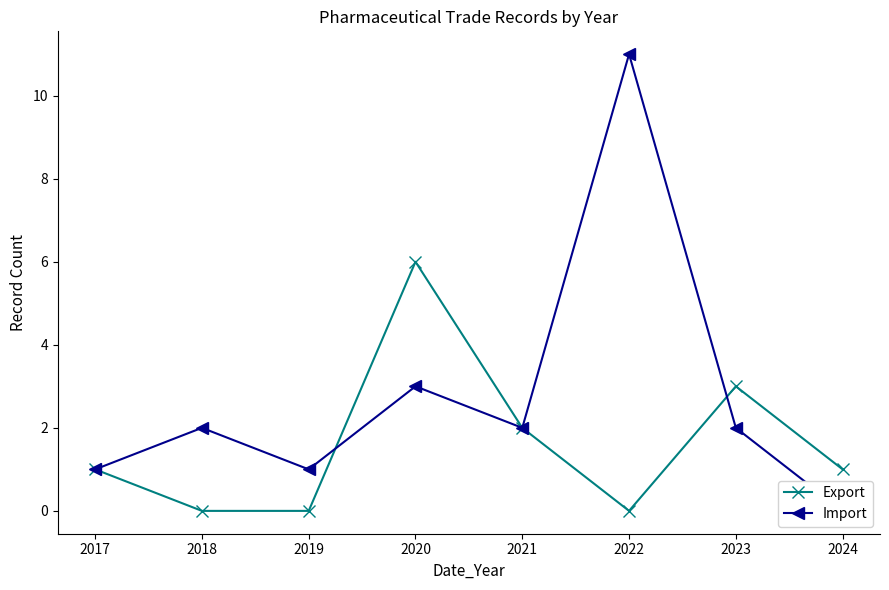

What is the average value of the Export series?

2